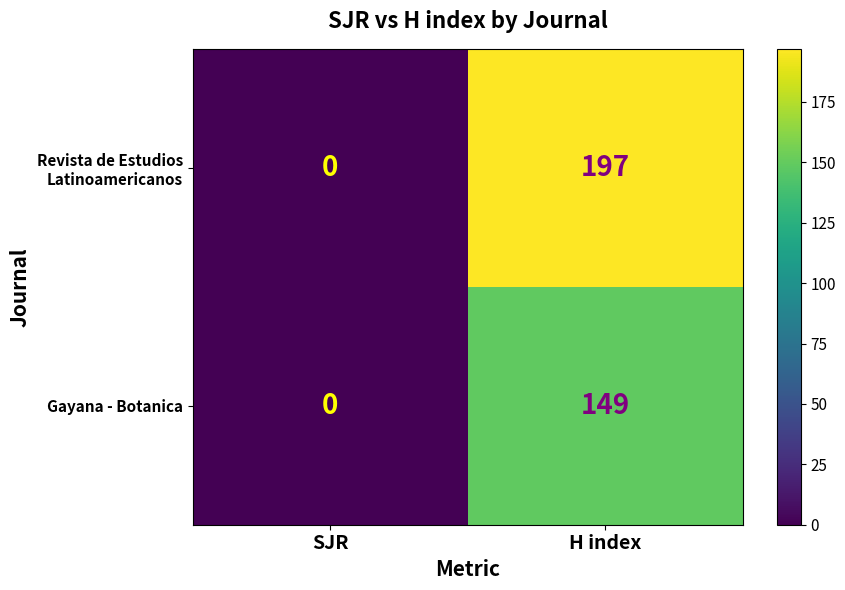

At which category is the sum across all series the highest?

H index